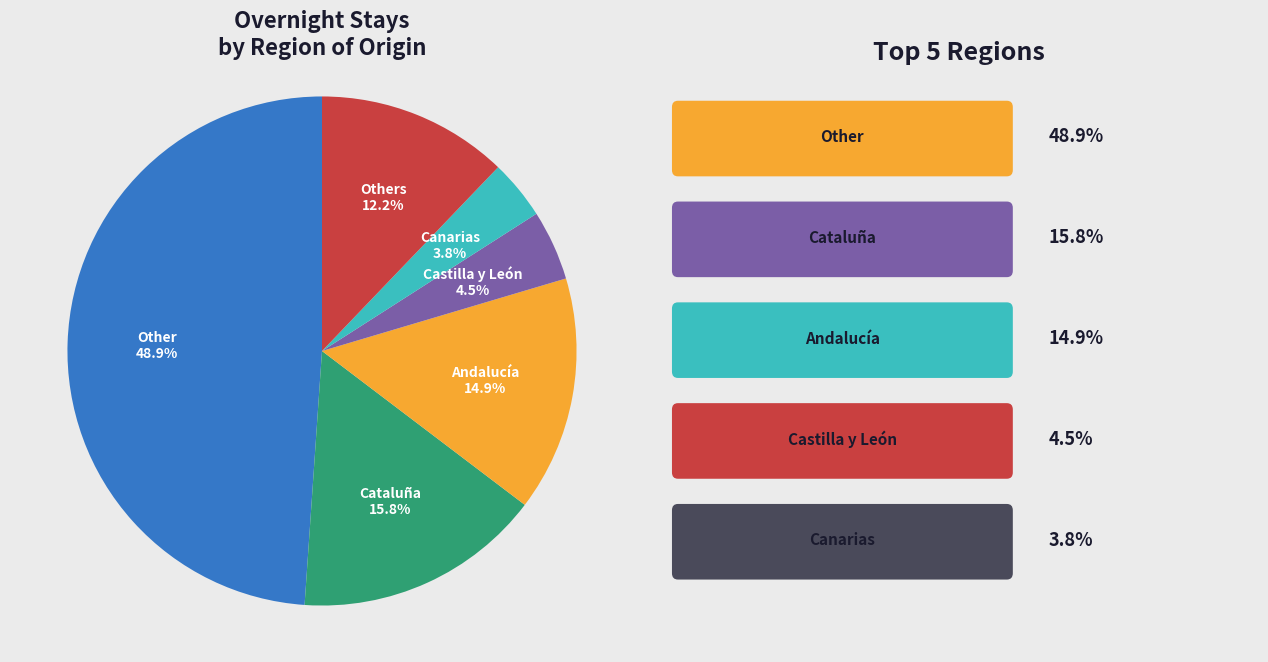

Is there a majority slice in this chart?

No